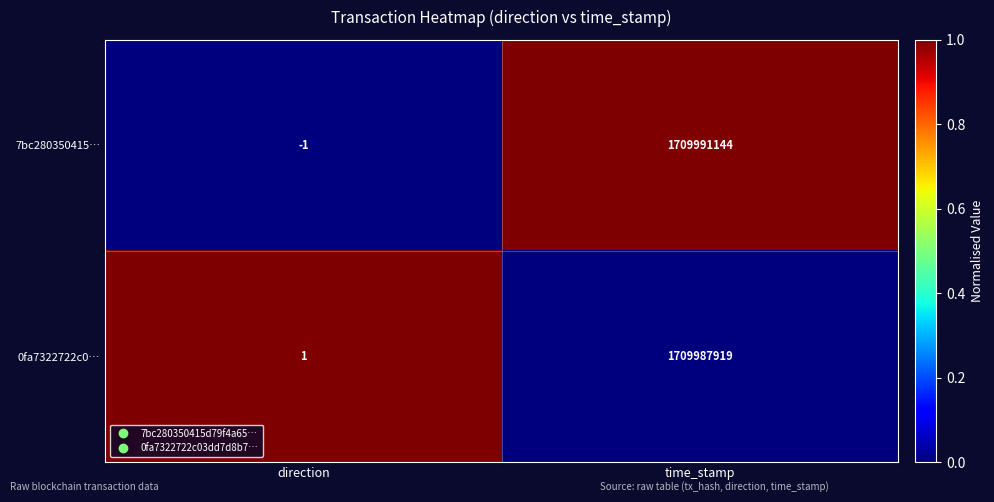

How many categories are shown in the chart?

2